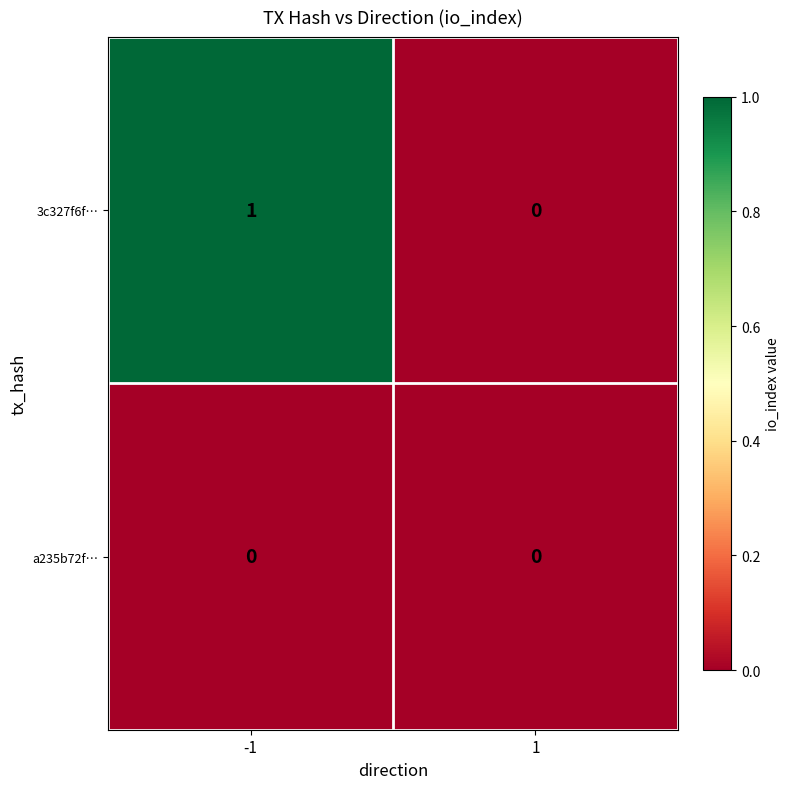

Which series changed the most between -1 and 1?

3c327f6f…